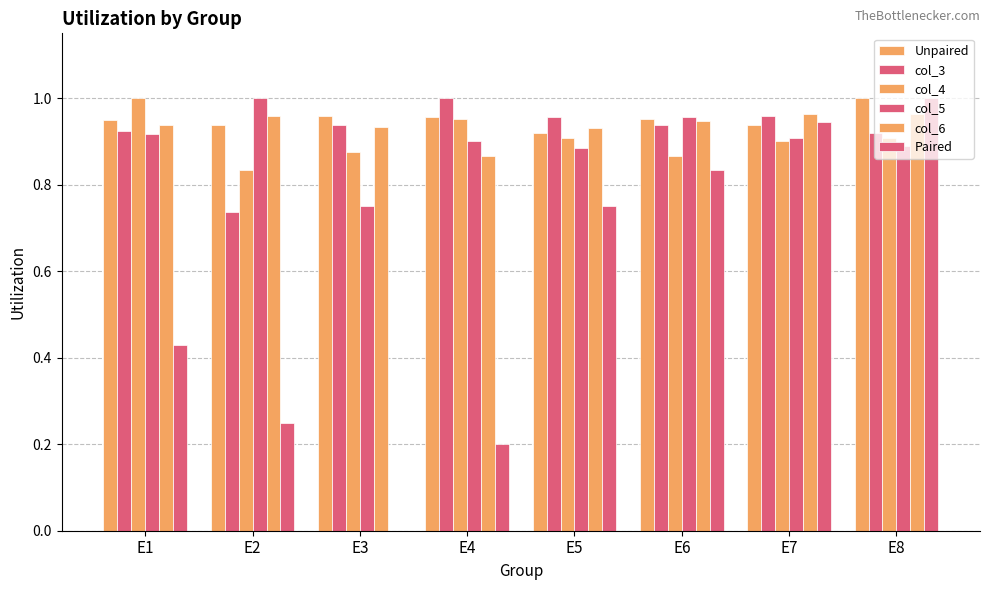

True or false: col_3 has a value of 1.6 at E4.

False